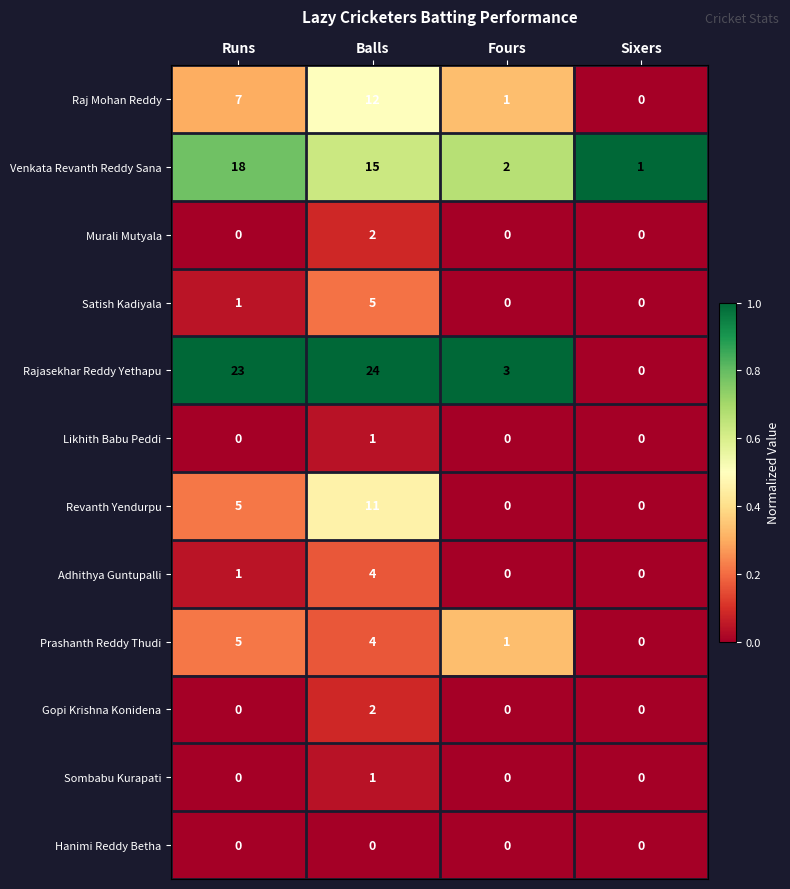

What is the maximum value for Prashanth Reddy Thudi?

5